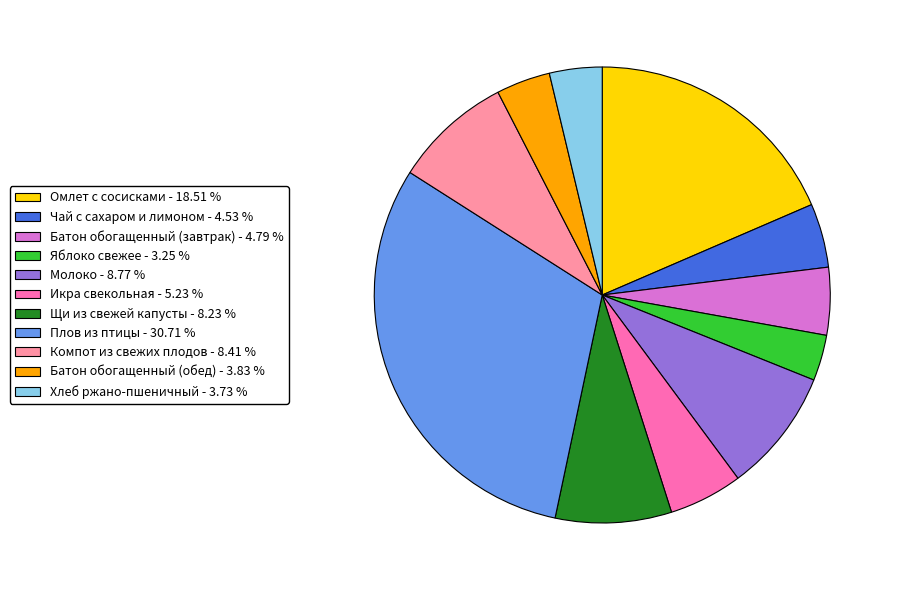

Does Омлет с сосисками account for over 50% of the chart?

No